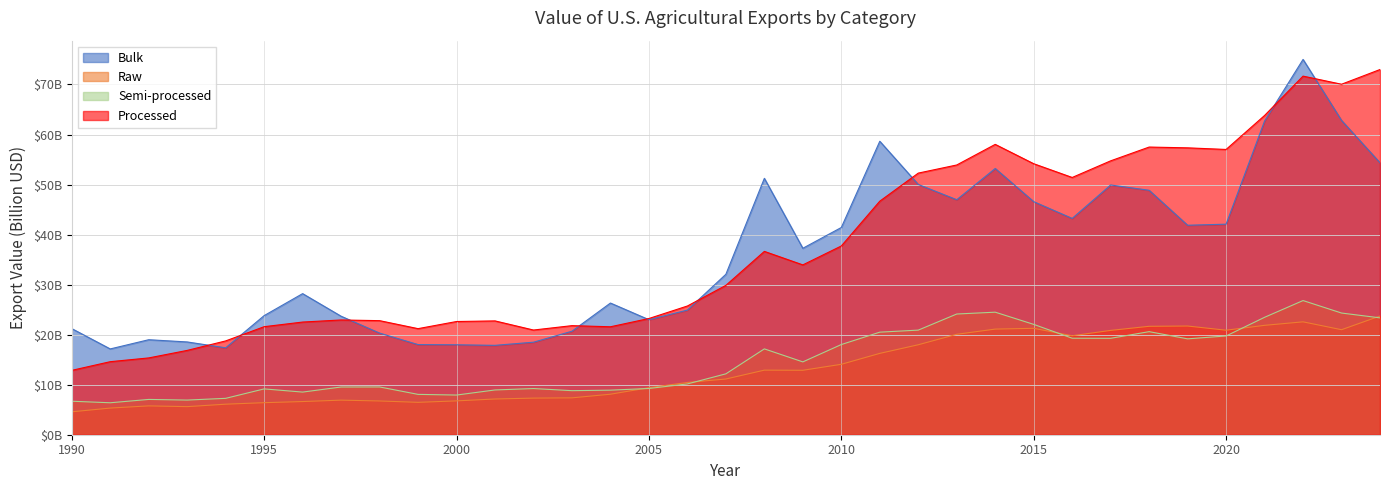

Is it true that Raw equals 19.8 at 2016?

True